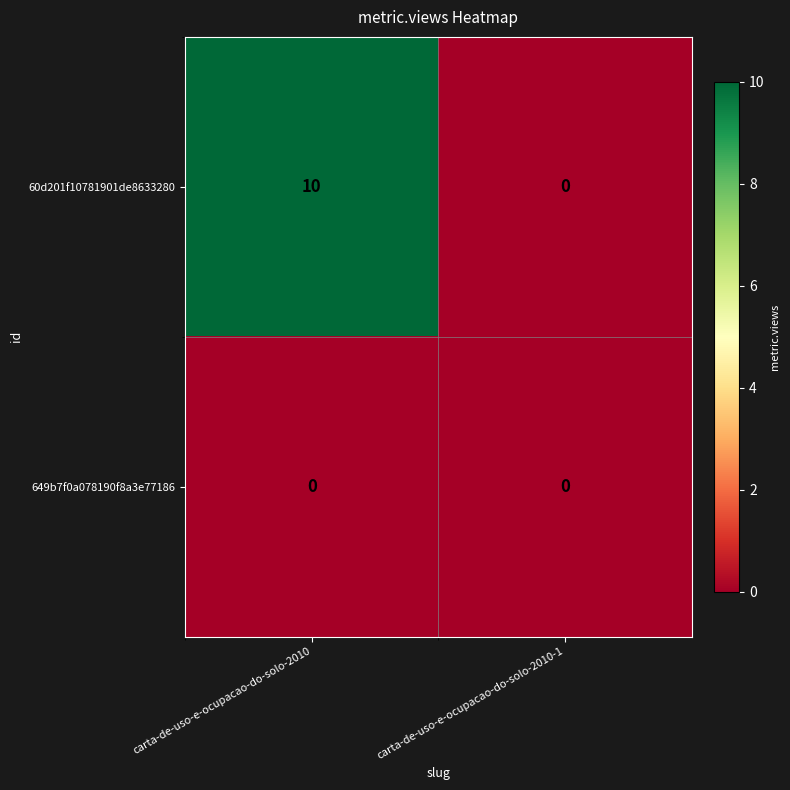

How many categories are shown in the chart?

2